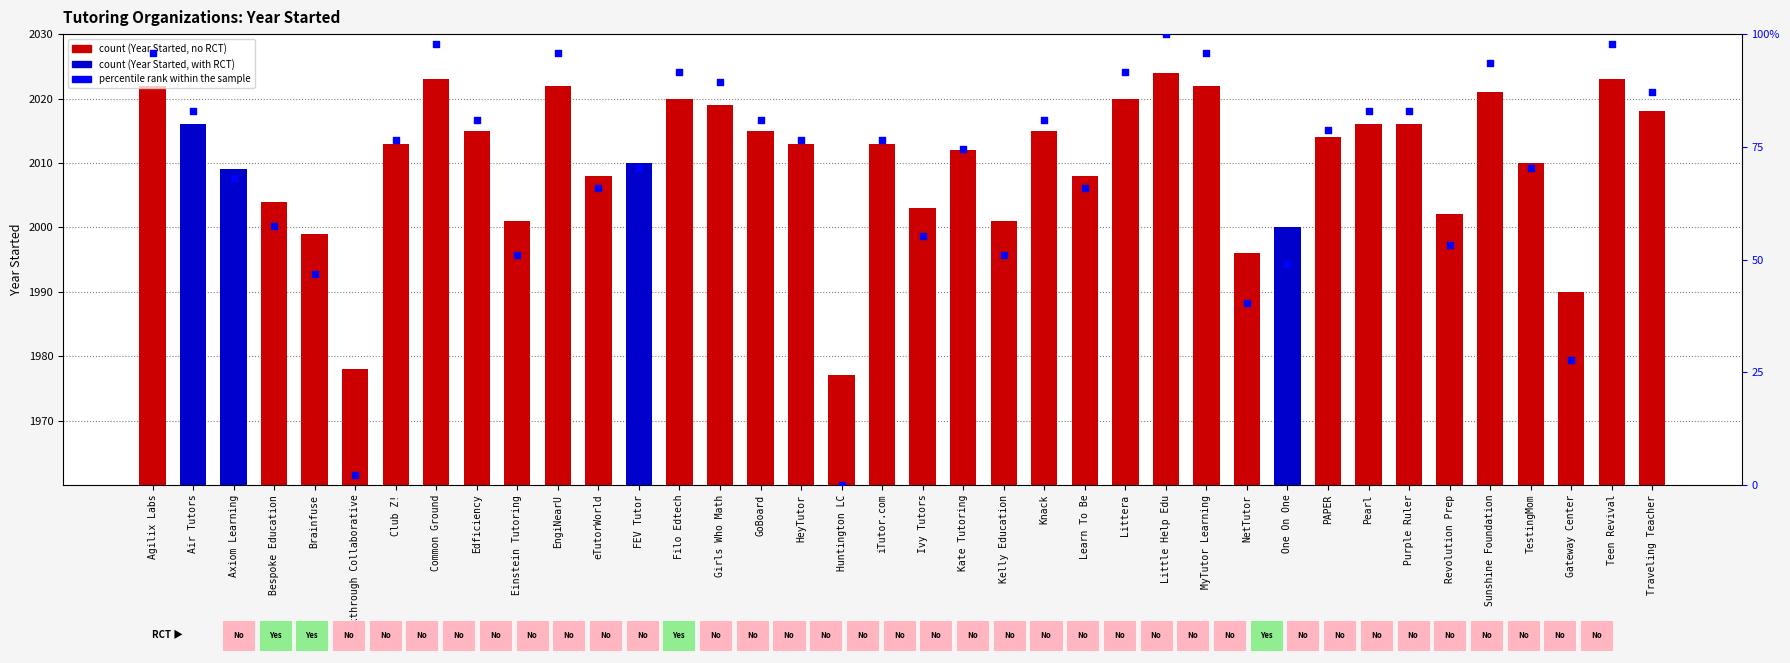

Which series has the largest total across all categories?

Year Started